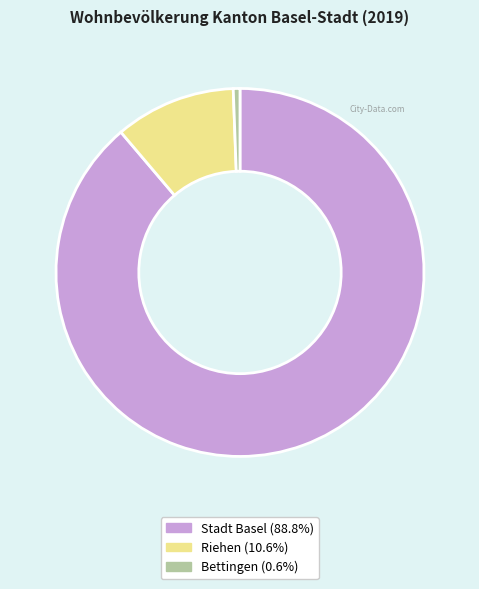

Is there any slice that represents more than half of the pie?

Yes